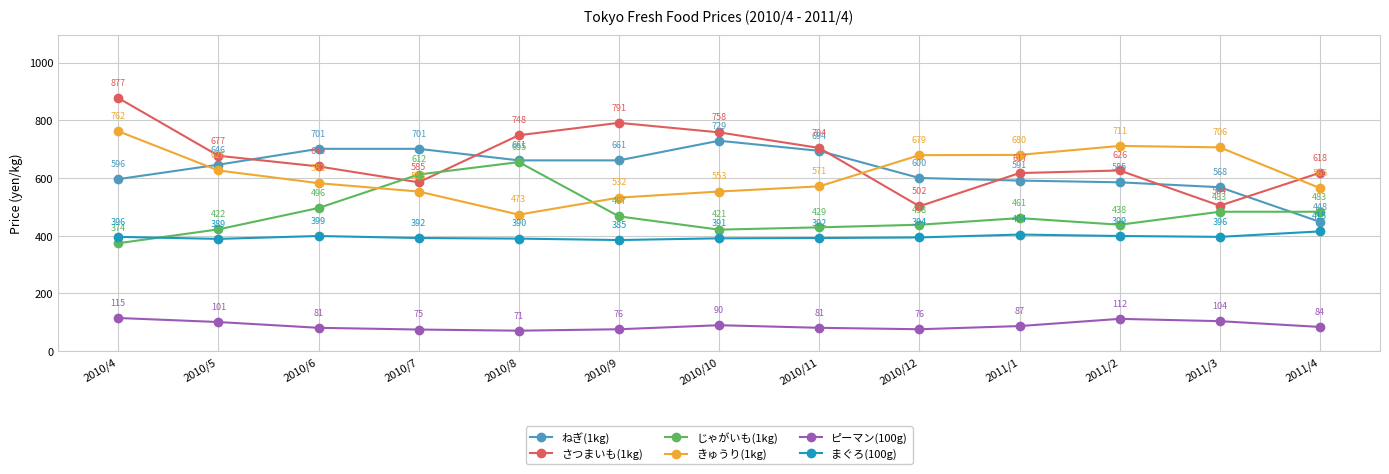

Is the value of ピーマン(100g) at 2010/12 greater than the value of まぐろ(100g) at 2011/3?

No